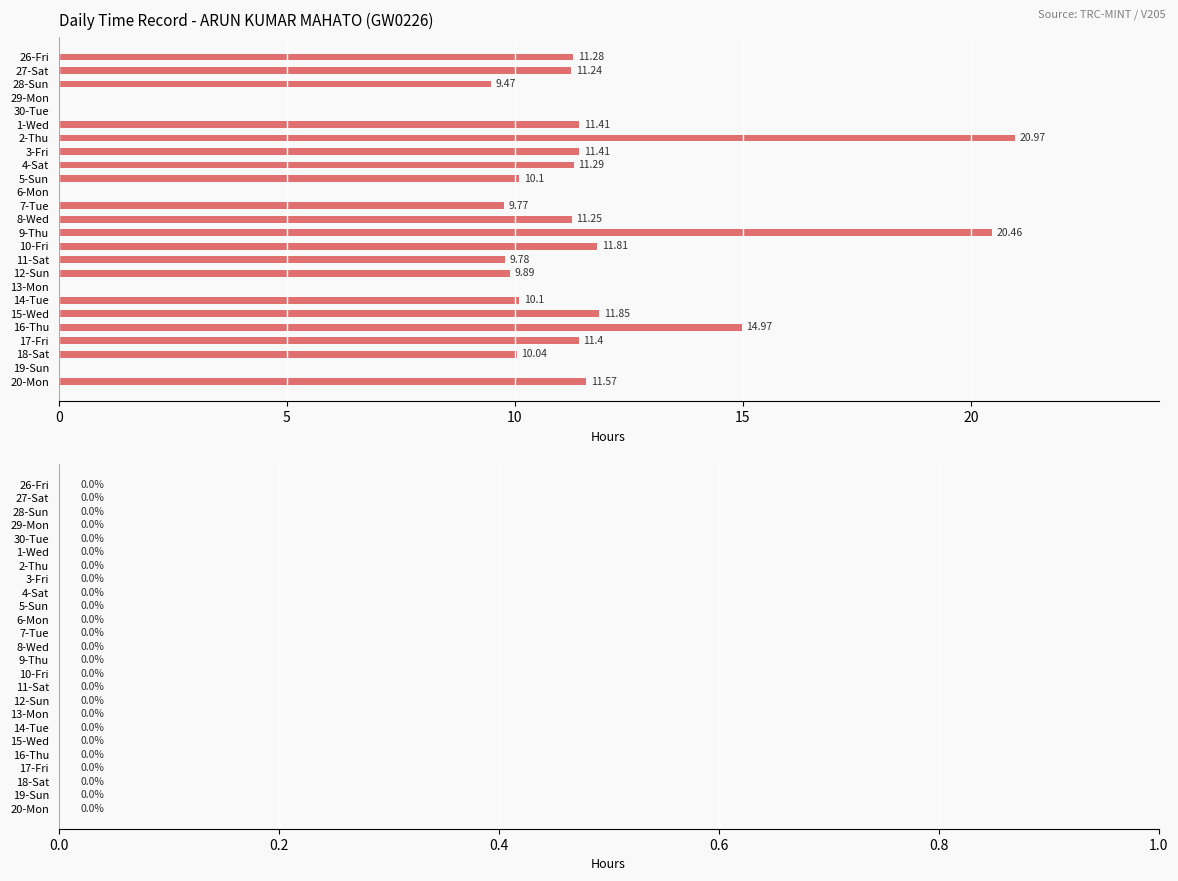

Approximately how many times larger is the value at 4-Sat compared to 10-Fri?

1.0